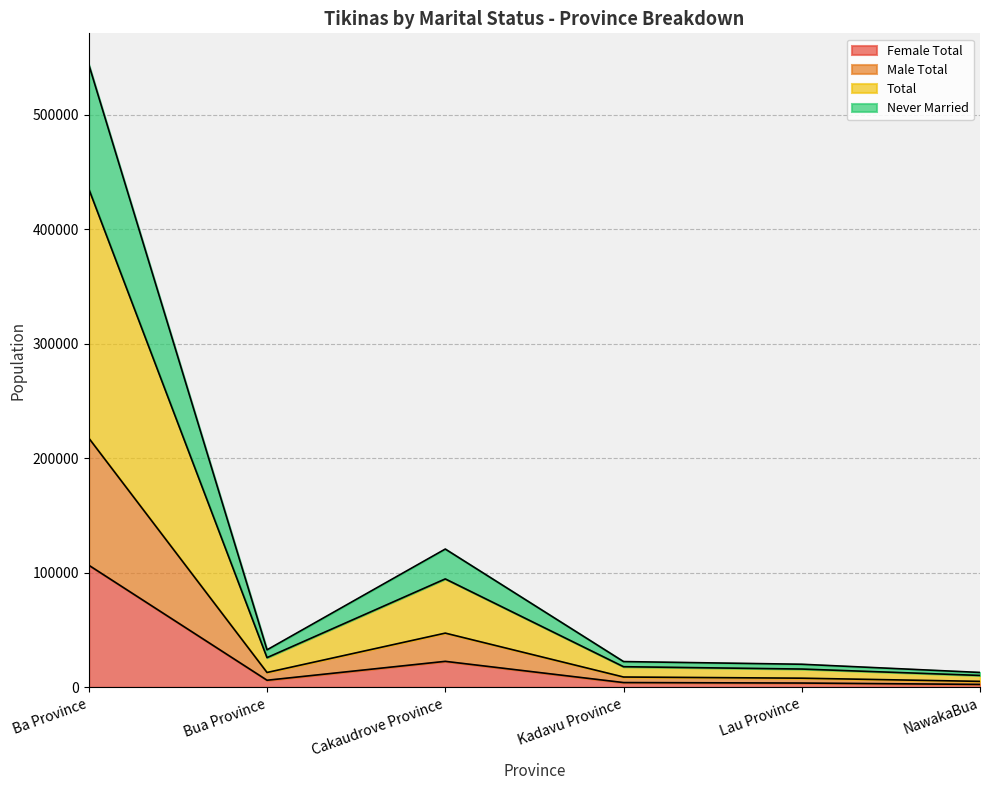

What is the label of the 3rd point from the right?

Kadavu Province